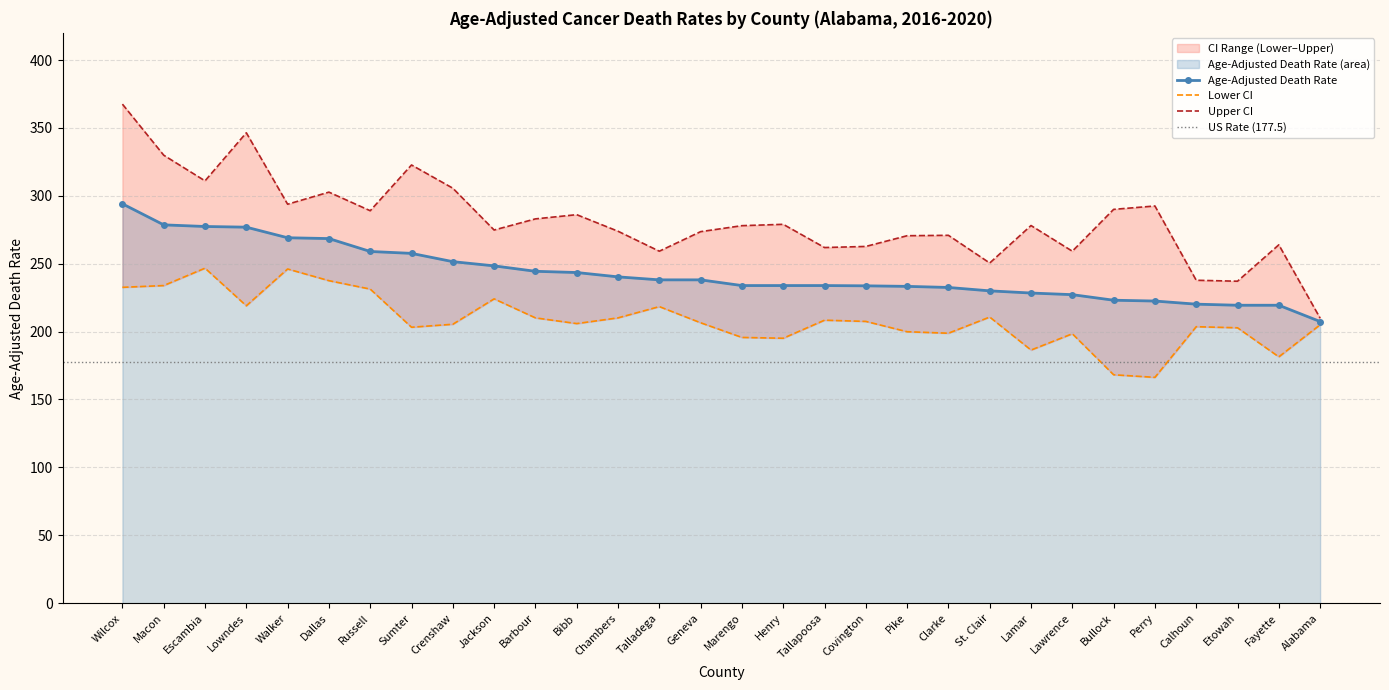

How many interior local peaks does the Lower CI series have?

8